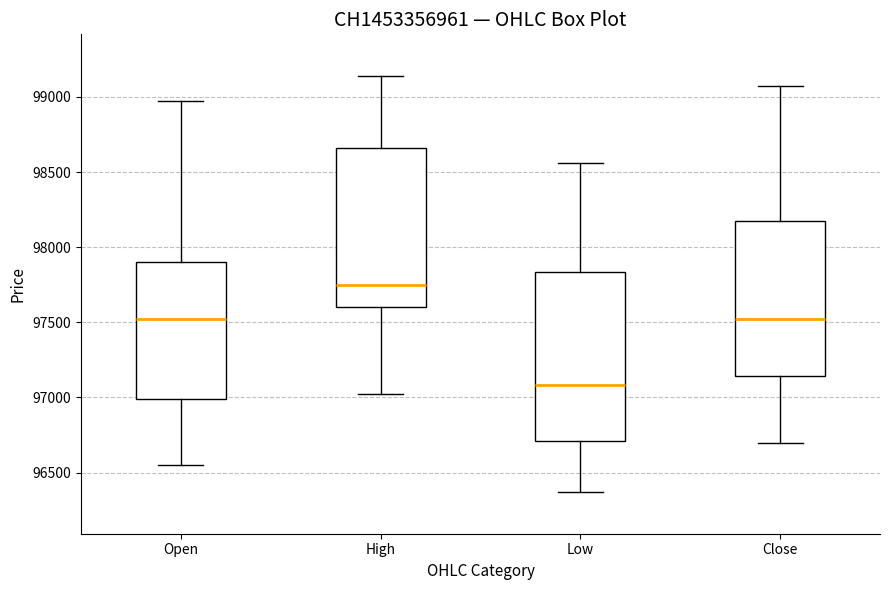

Which box's median line is the highest?

High